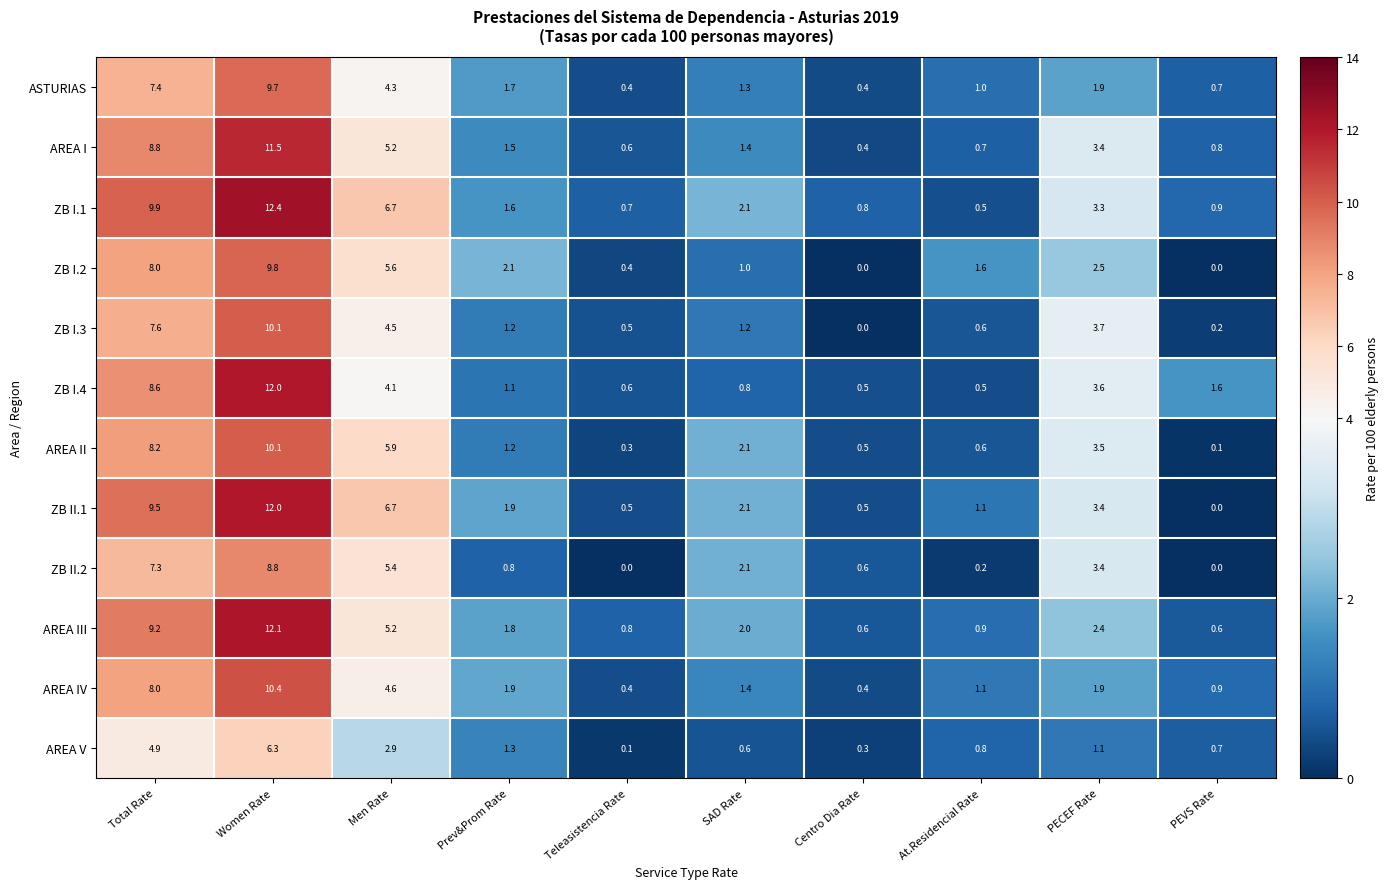

At how many categories does at least one series exceed 11?

1